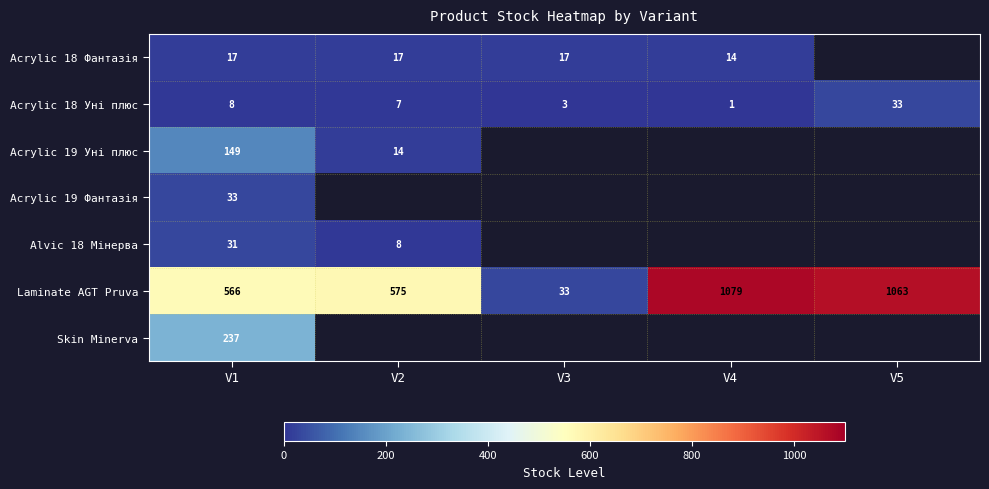

At which category is the sum across all series the highest?

V1